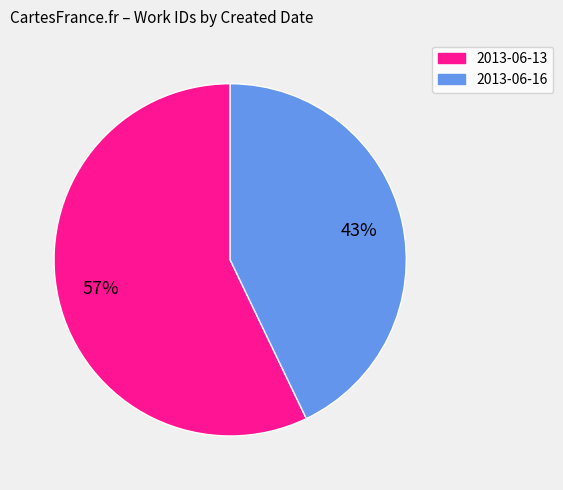

Do 2013-06-13 and 2013-06-16 together represent more than half of the pie?

Yes